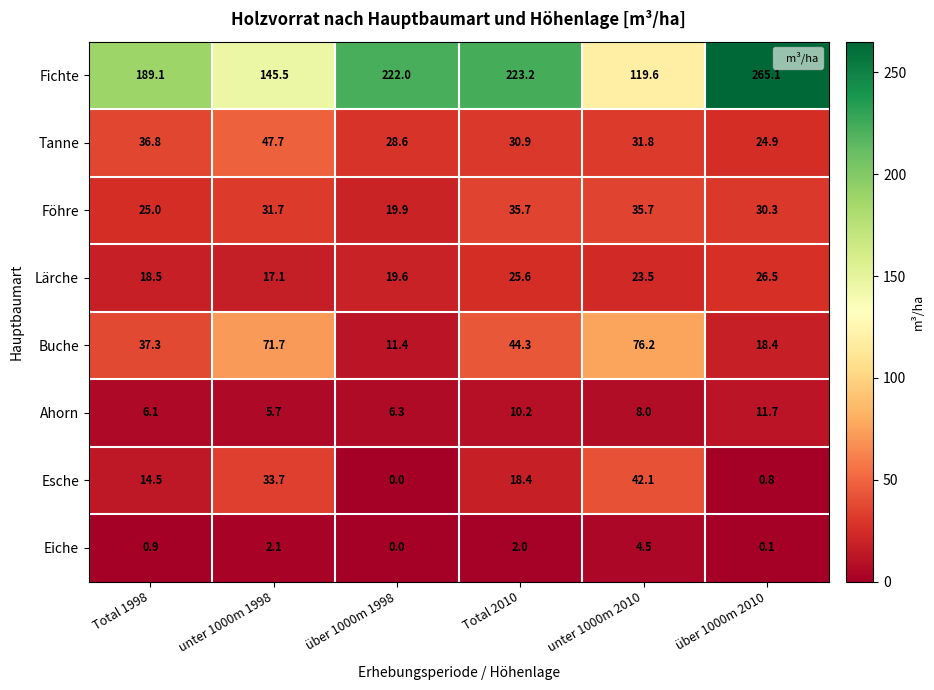

Count the number of categories in the chart.

6